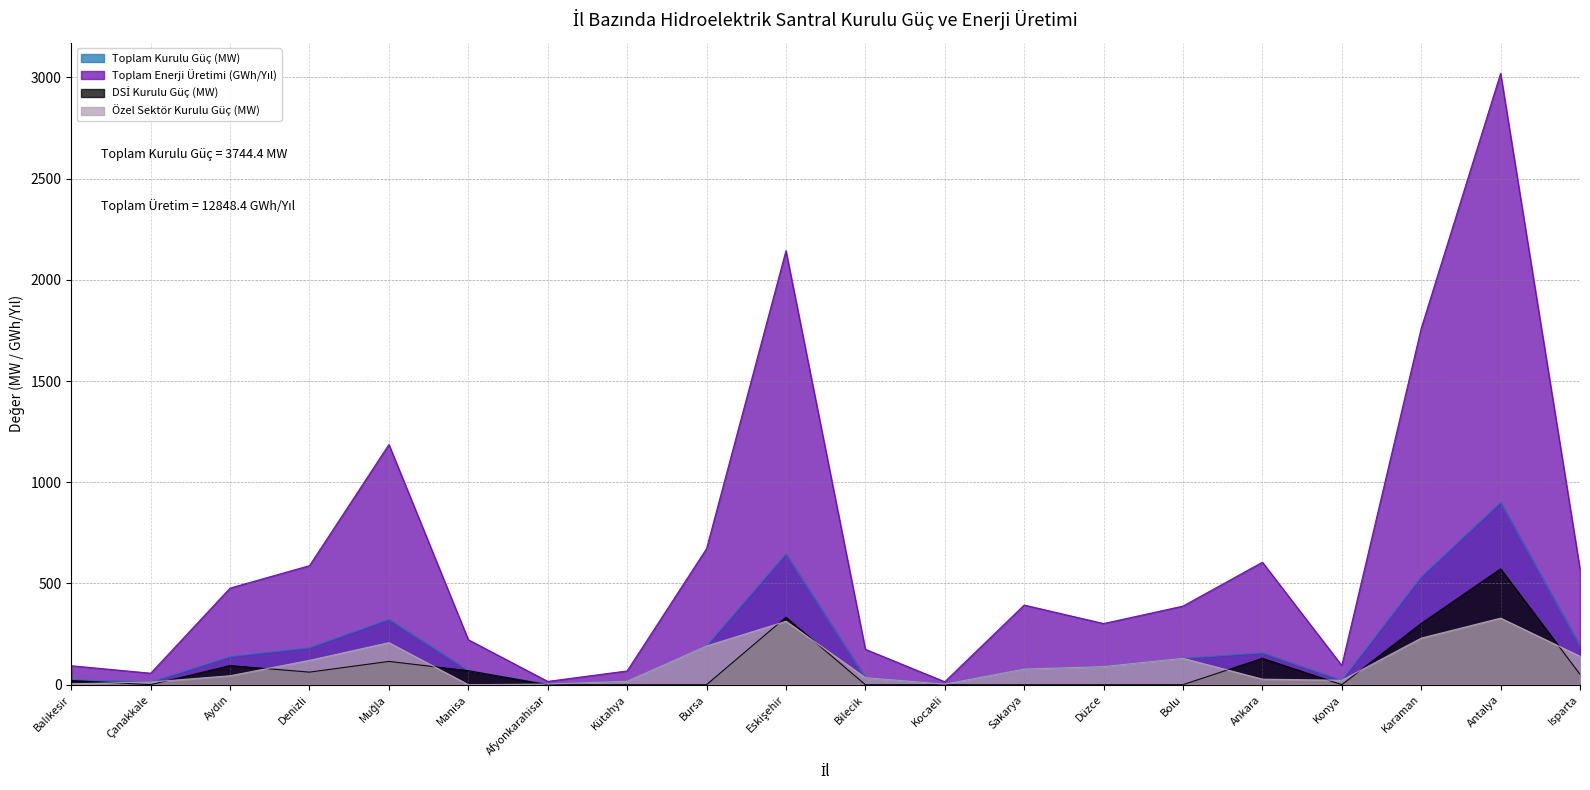

Rank the series by their maximum value, from lowest to highest.

Özel Sektör Kurulu Güç (MW), DSİ Kurulu Güç (MW), Toplam Kurulu Güç (MW), Toplam Enerji Üretimi (GWh/Yıl)